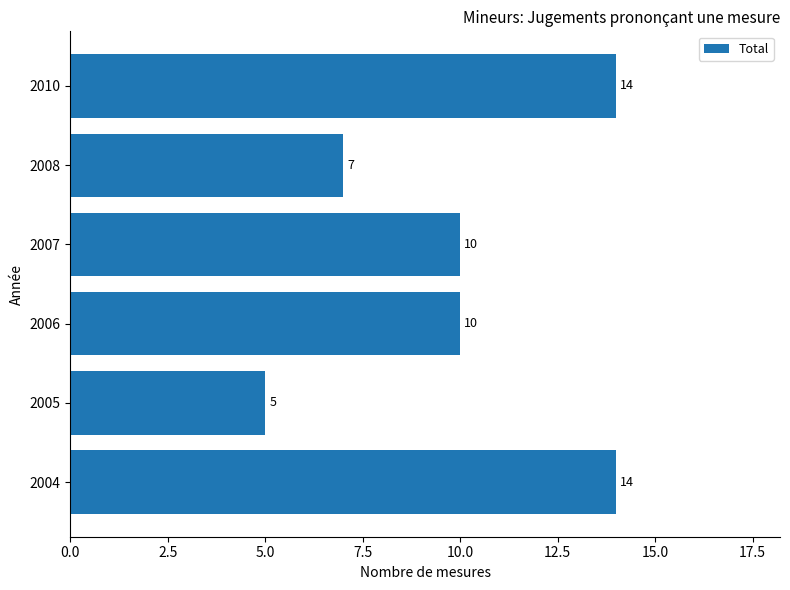

What is the greatest value displayed?

14